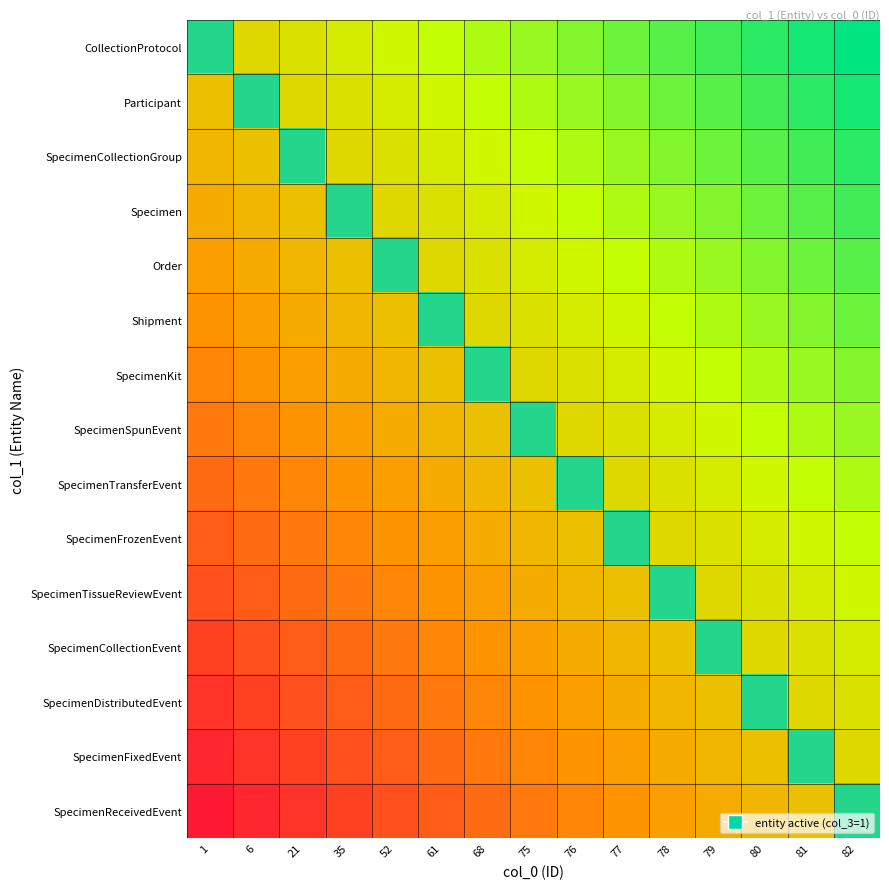

List the series in order of their peak value, highest first.

CollectionProtocol, Participant, SpecimenCollectionGroup, Specimen, Order, Shipment, SpecimenKit, SpecimenSpunEvent, SpecimenTransferEvent, SpecimenFrozenEvent, SpecimenTissueReviewEvent, SpecimenCollectionEvent, SpecimenDistributedEvent, SpecimenFixedEvent, SpecimenReceivedEvent